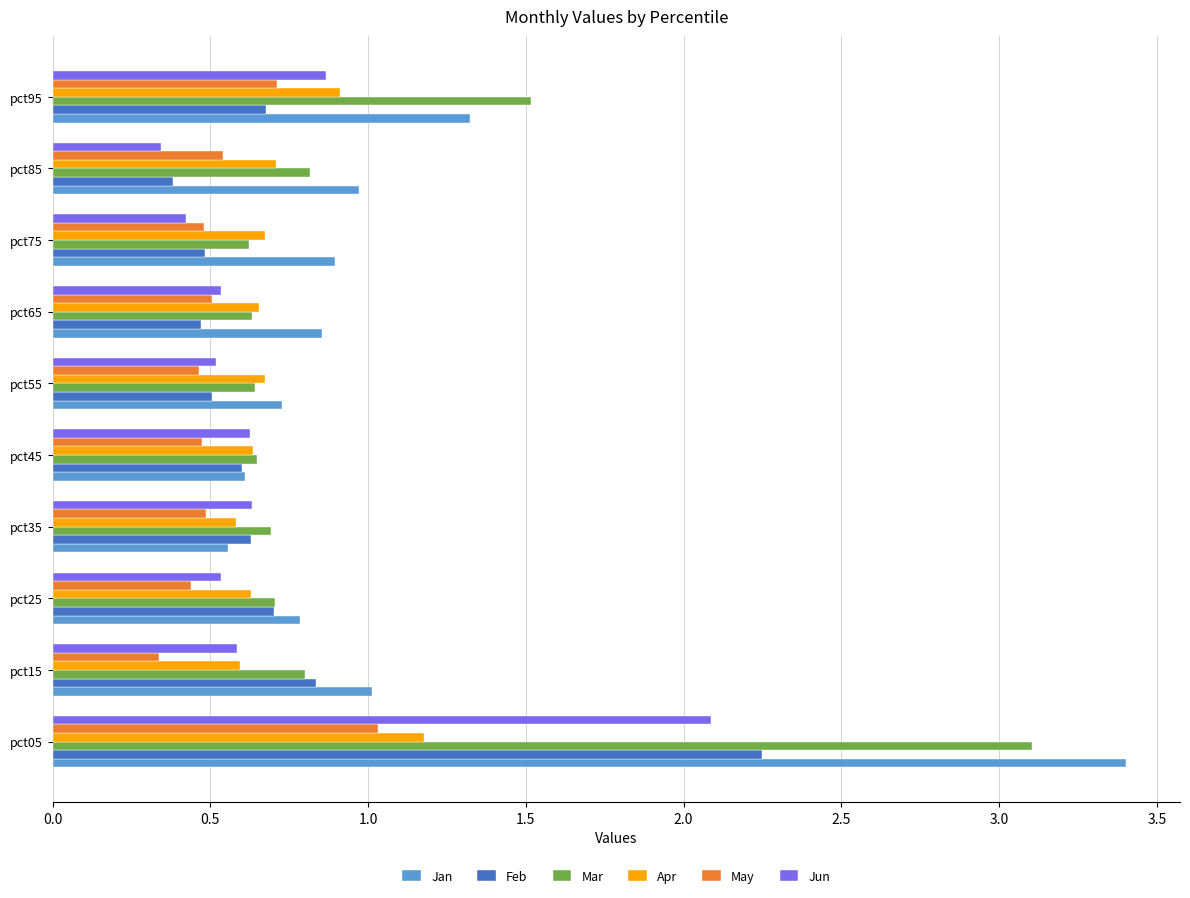

What is the maximum value for Jun?

2.1